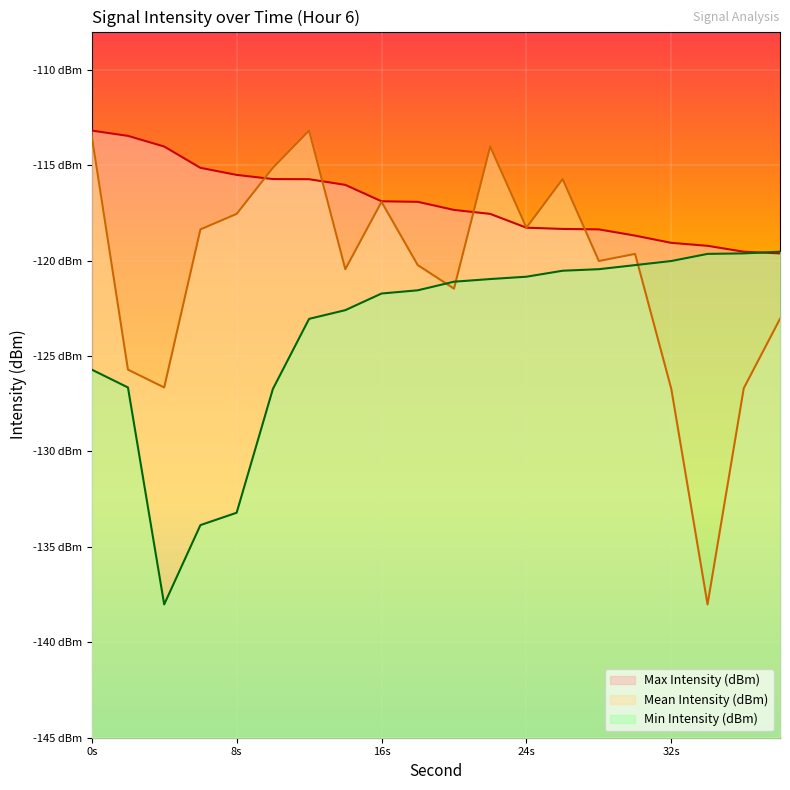

True or false: Min Intensity (dBm) has more than 2 points higher than both neighbors.

False